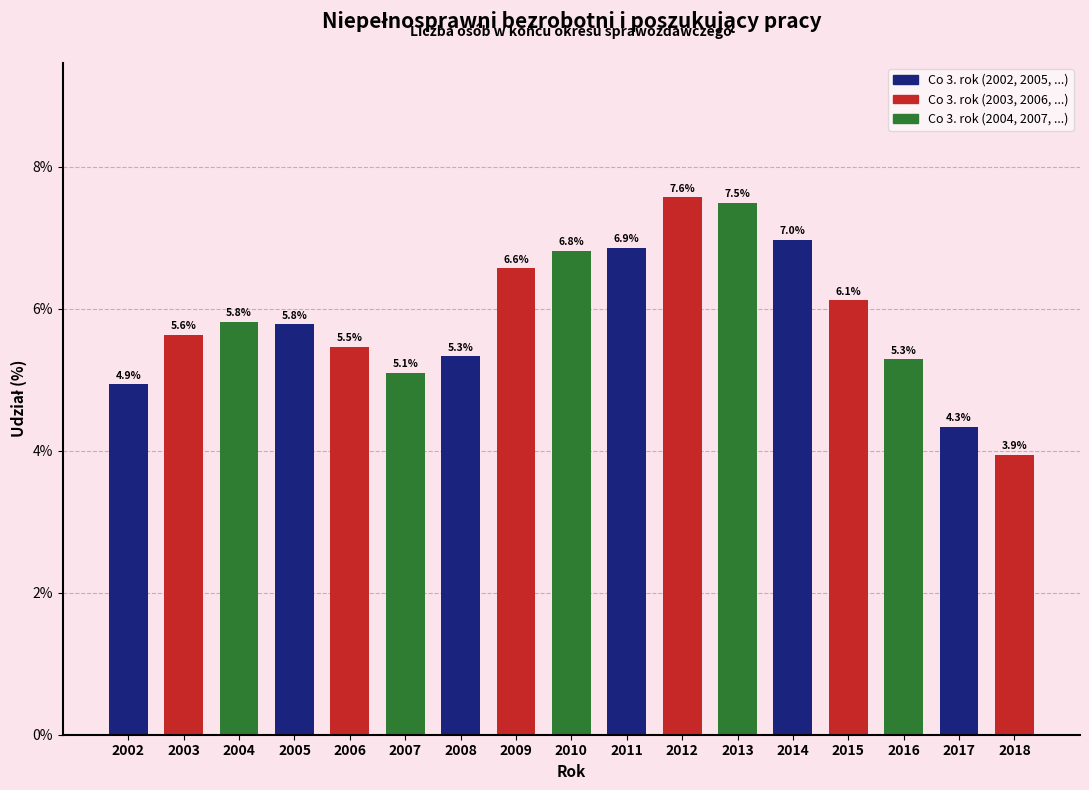

Reading left to right, transcribe all the data shown in this chart.

2002=4.9	2003=5.6	2004=5.8	2005=5.8	2006=5.5	2007=5.1	2008=5.3	2009=6.6	2010=6.8	2011=6.9	2012=7.6	2013=7.5	2014=7.0	2015=6.1	2016=5.3	2017=4.3	2018=3.9